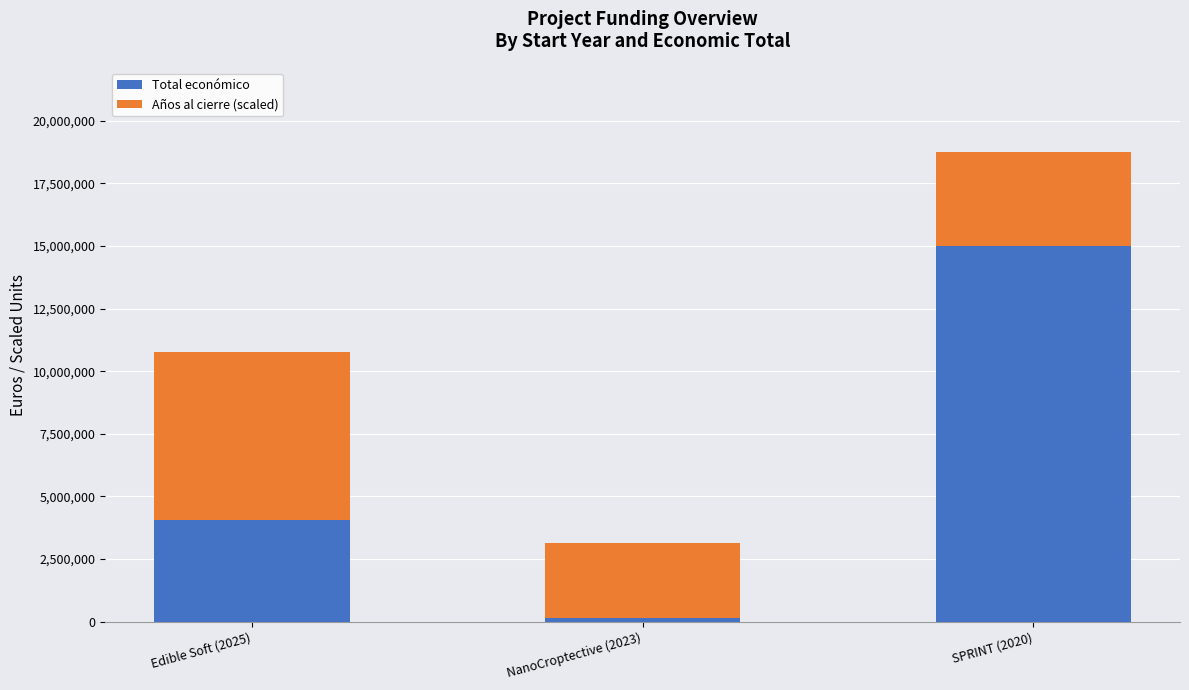

What is the highest value of the Total económico series?

14994445.0